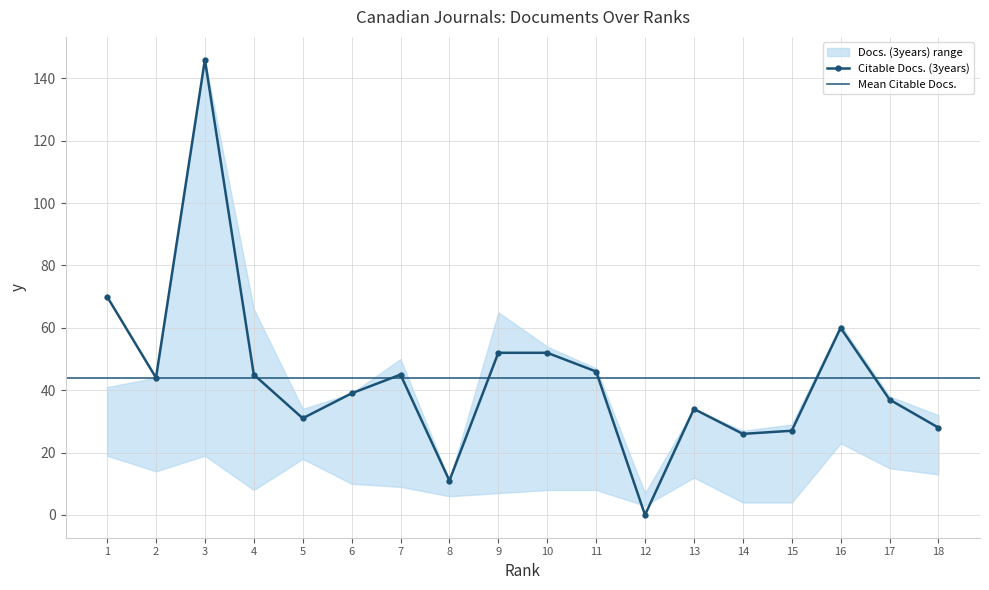

Is it true that Citable Docs. (3years) equals 26 at 14?

True